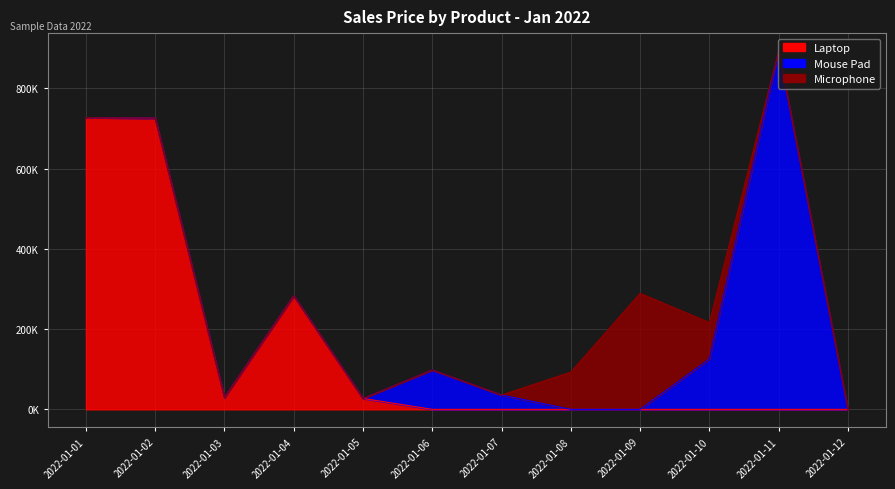

Where is Mouse Pad nearest to the value 446410?

2022-01-10